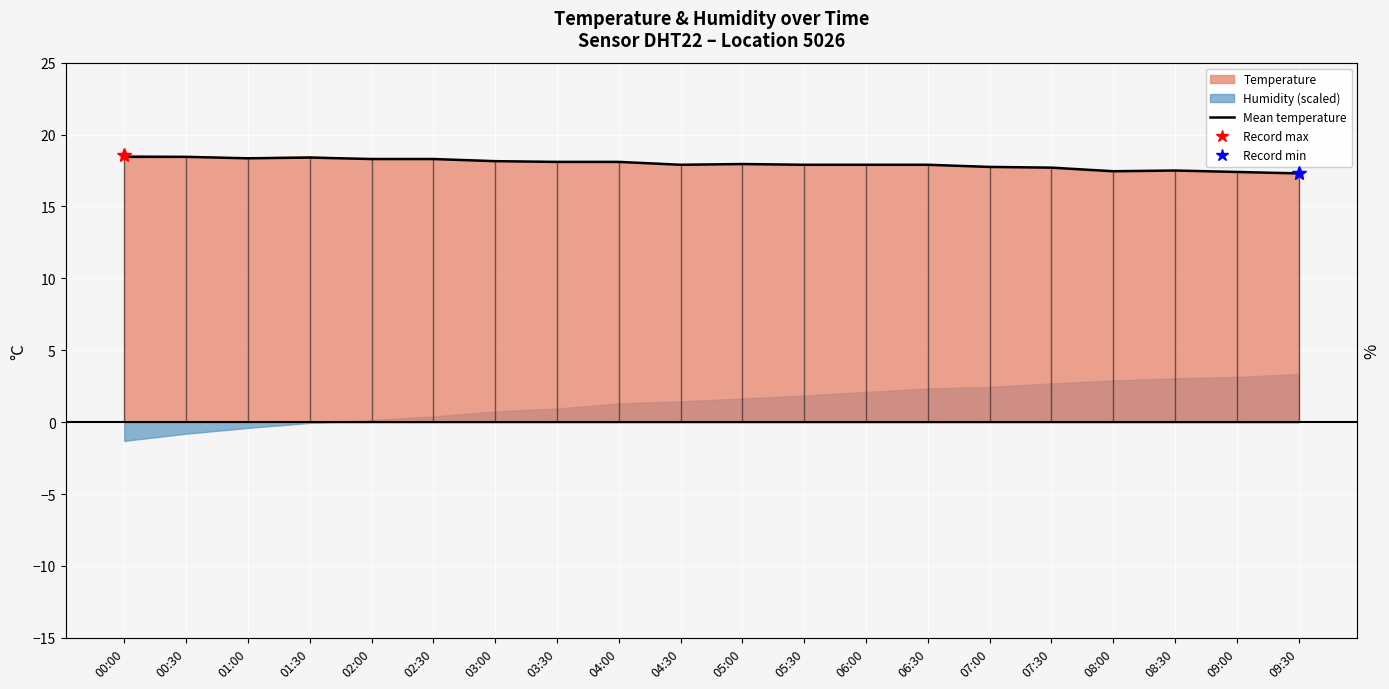

Reading left to right, extract all data points from this chart.

18.4	18.4	18.4	18.4	18.3	18.3	18.1	18.1	18.1	17.9	17.9	17.9	17.9	17.9	17.8	17.7	17.4	17.5	17.4	17.3